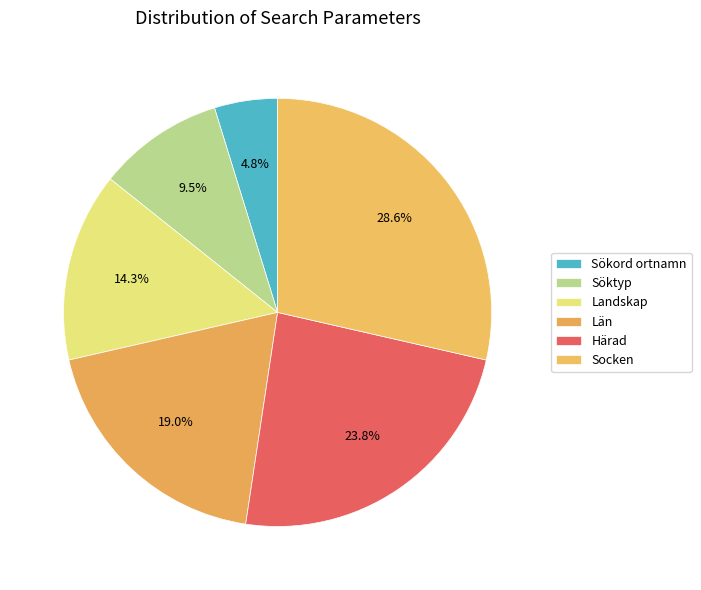

Does Härad account for over 50% of the chart?

No